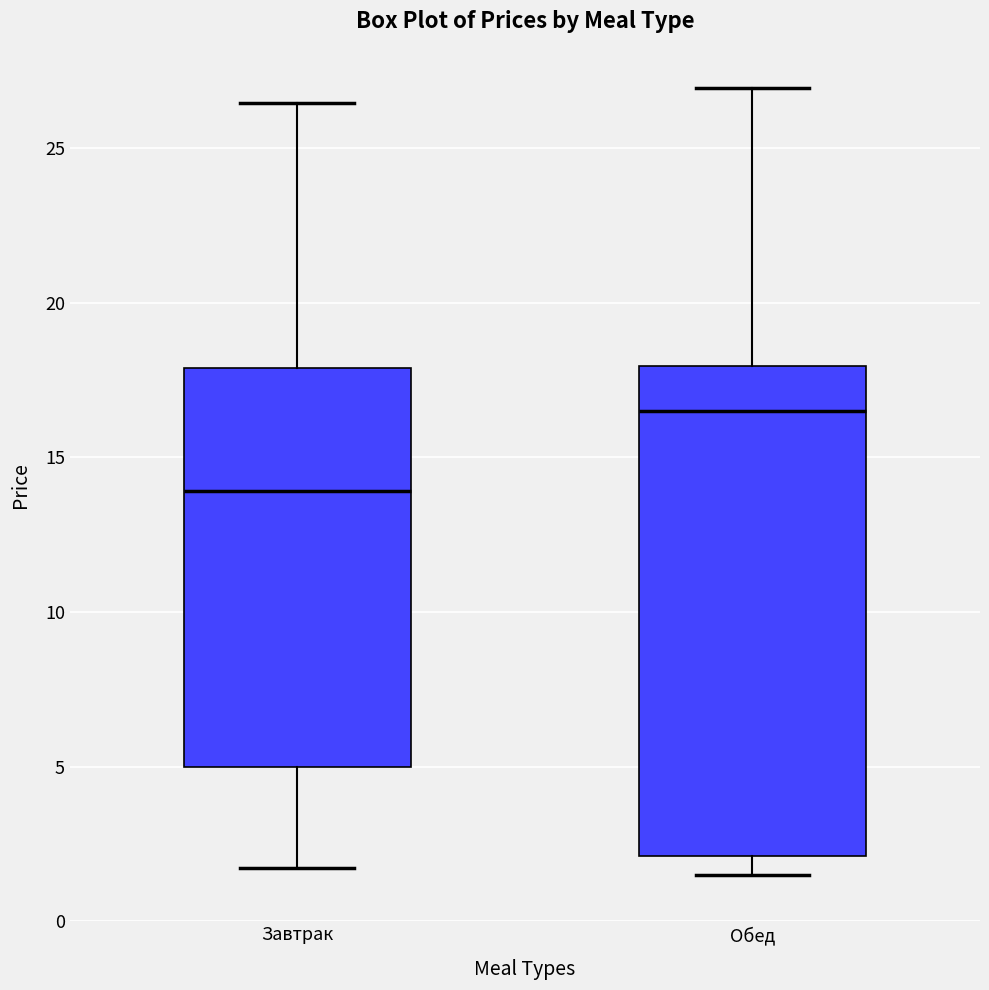

Reading left to right, read every box against the y-axis: the position of its median line, the range the box covers, and the ends of its whiskers. The values are not printed on the chart, so give them approximately, as read against the axis.

Завтрак: median 14.0, box 5.0 to 18.0, whiskers 1.5 to 26.5
Обед: median 16.5, box 2.0 to 18.0, whiskers 1.5 to 27.0